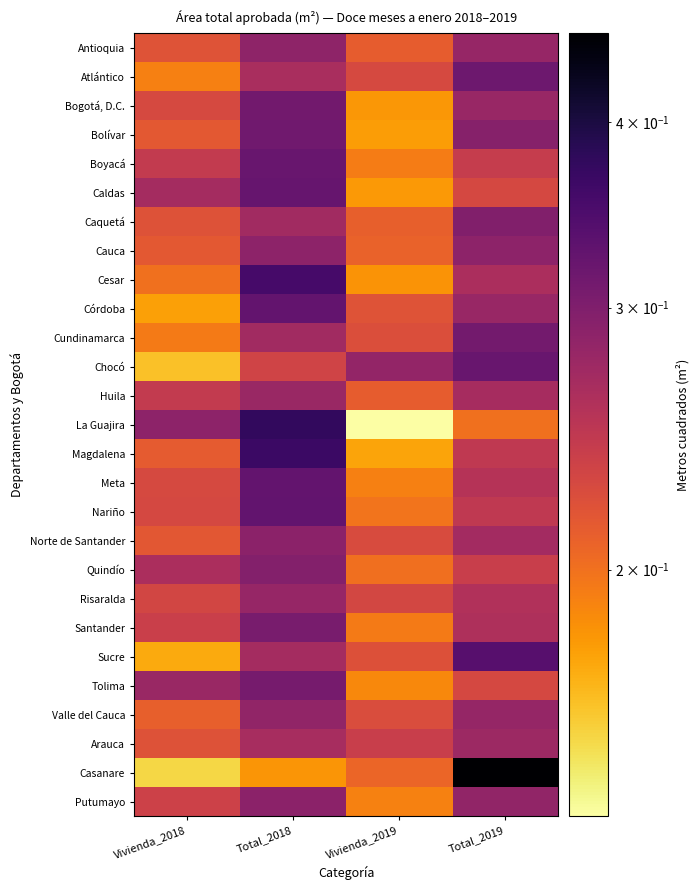

How many data points does each series have?

4